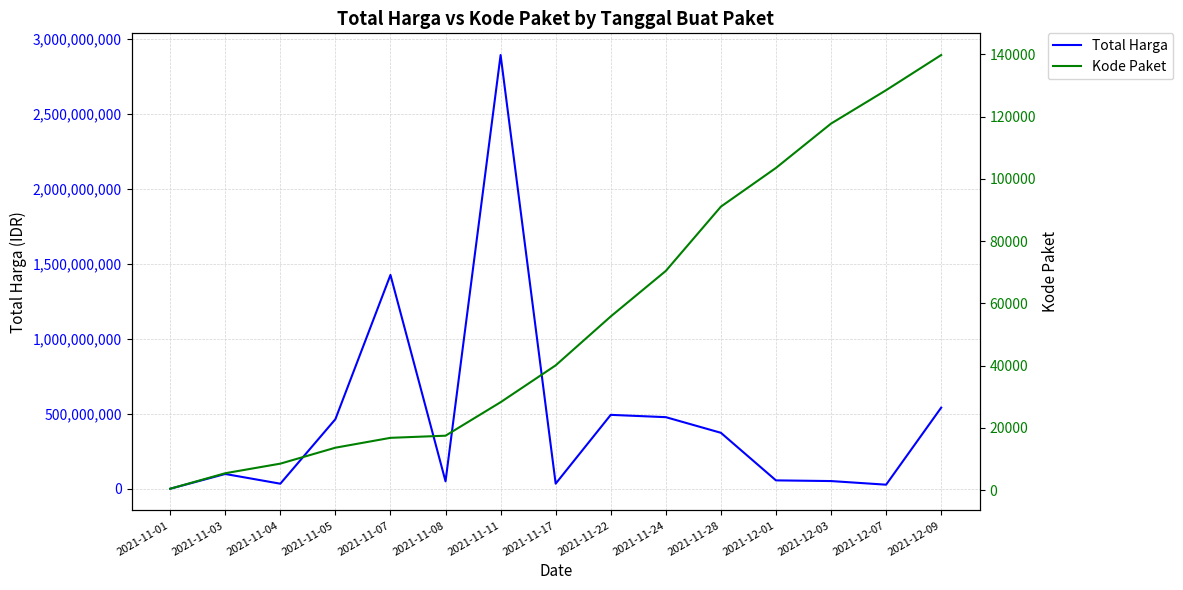

List the series in order of their overall mean, lowest first.

Kode Paket, Total Harga